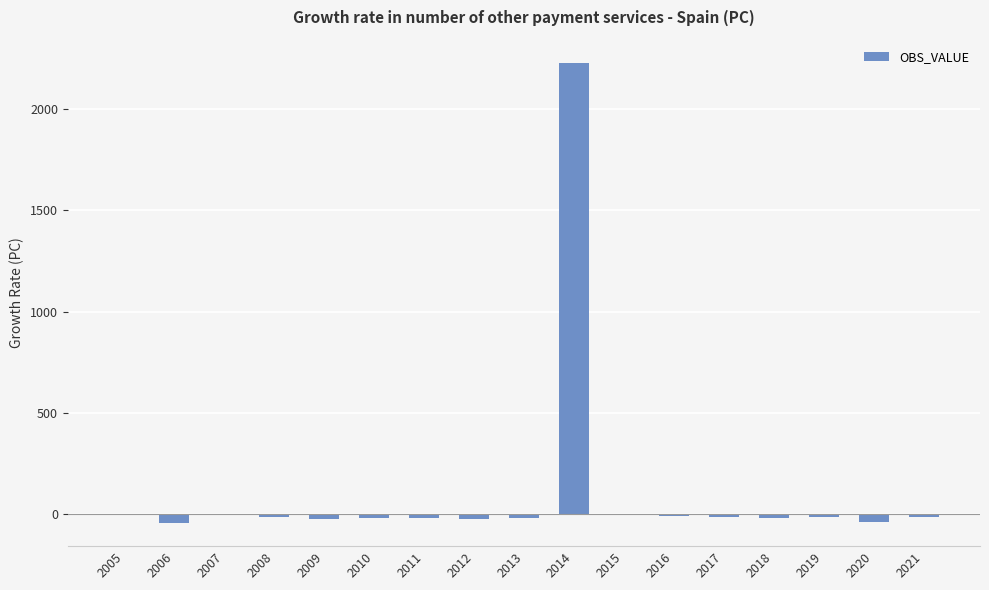

What is the change in value from 2012 to 2016?

+12.8